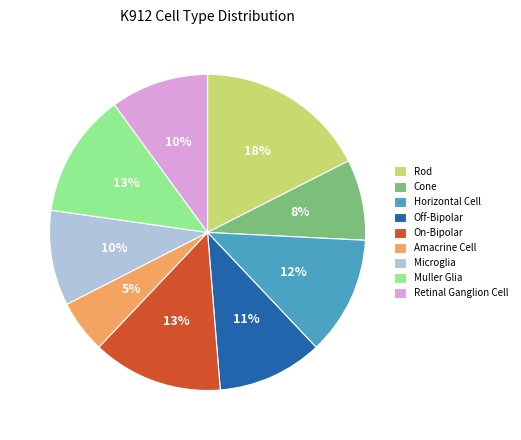

What percentage is the Microglia slice, to the nearest percent?

10%